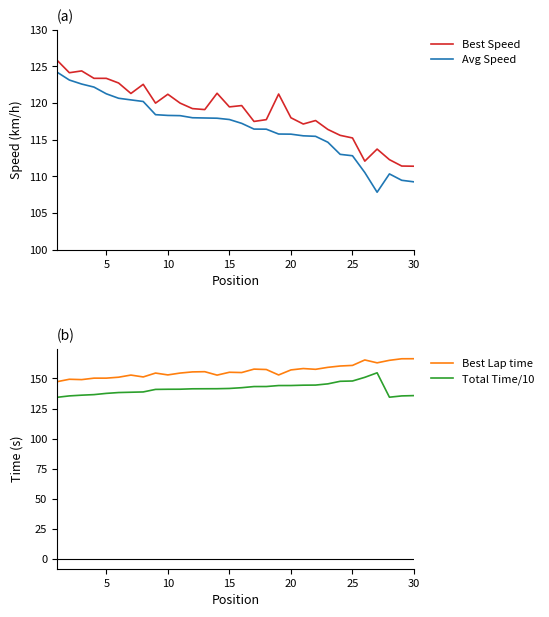

What is the difference between the maximum and minimum values in the Best Lap time series?

19.1